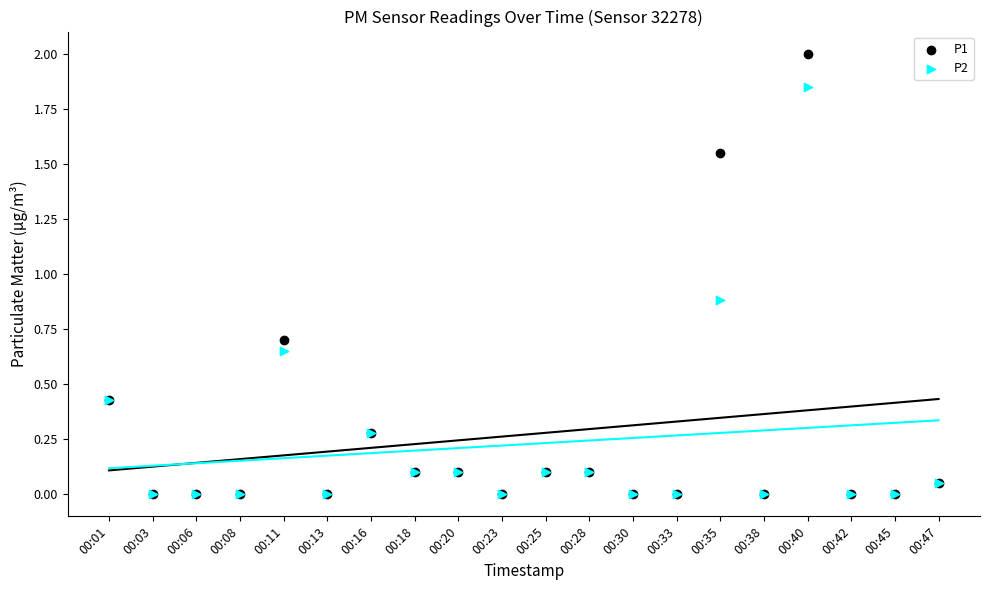

Across all series, what Y value is closest to 1?

0.9